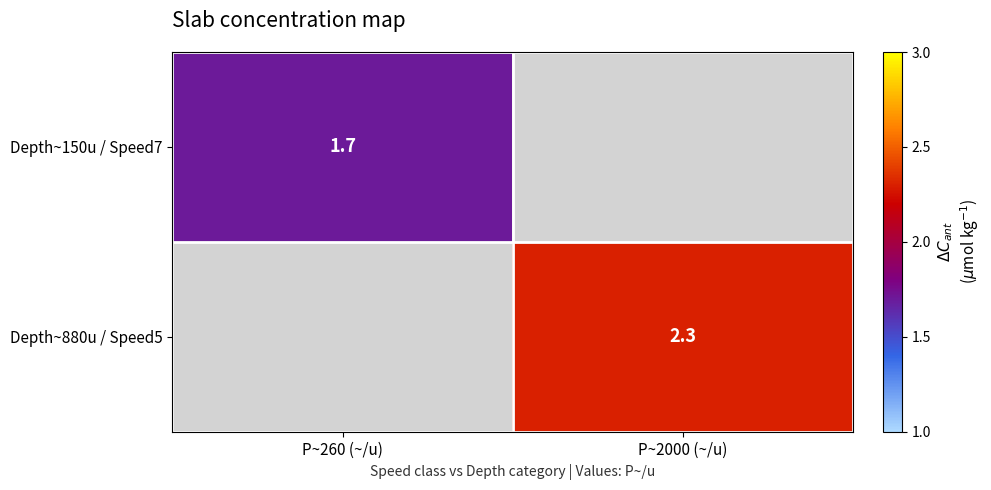

True or false: Depth~880u / Speed5 has a value of 2.3 at P~2000 (~/u).

True